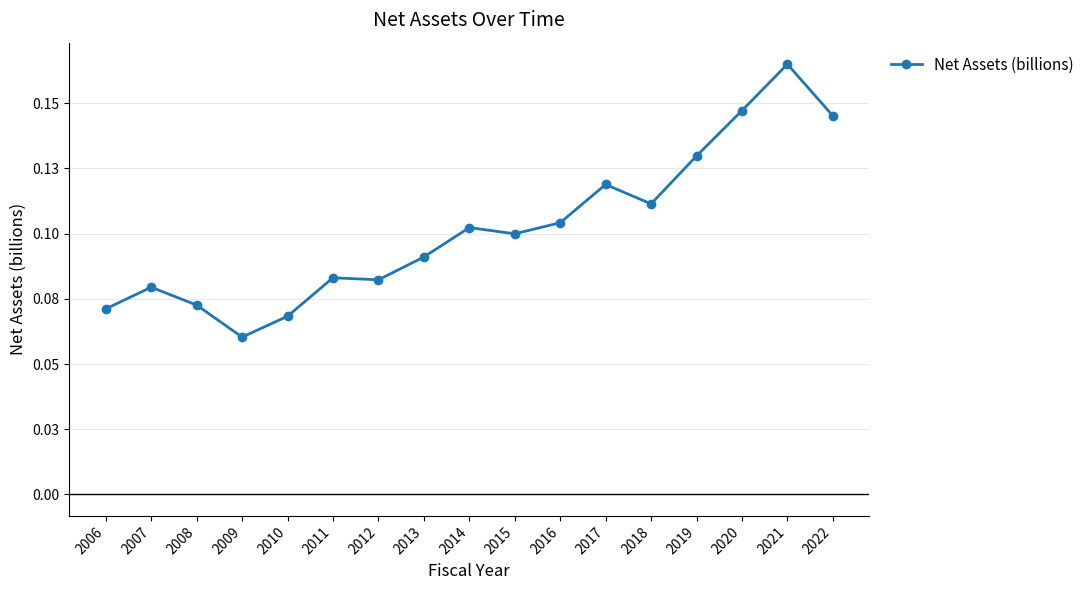

What is the minimum value shown in the chart?

0.1